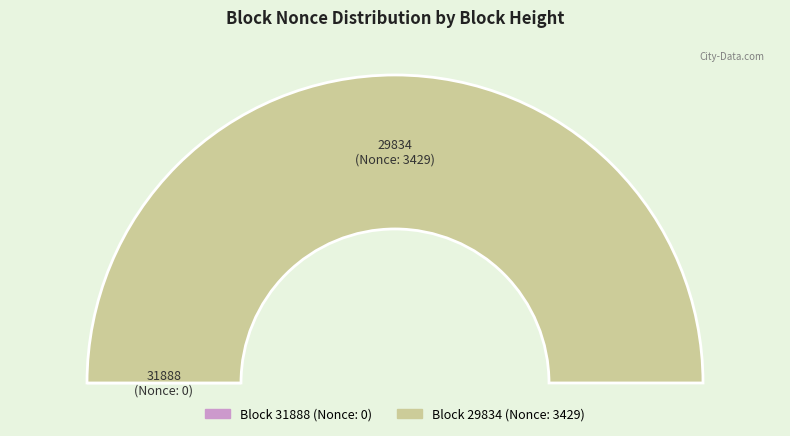

Is it true that 29834 is 99% of the pie?

False